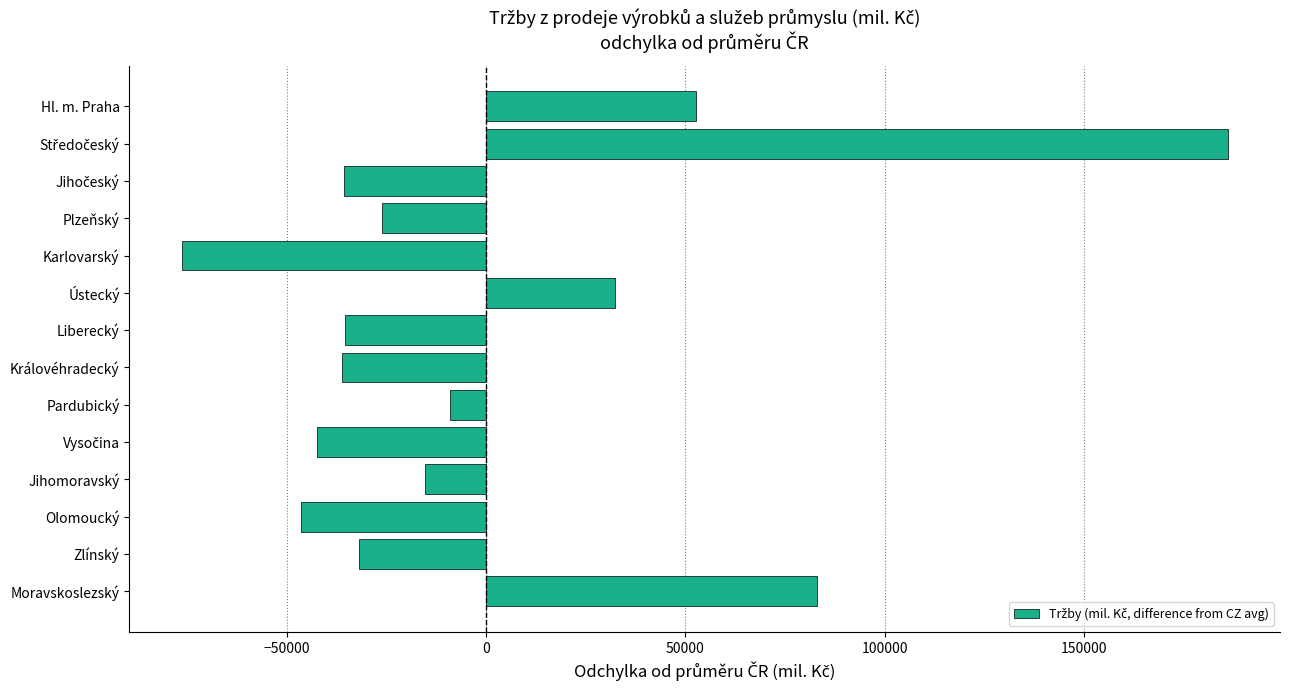

What is the maximum value shown in the chart?

186111.1